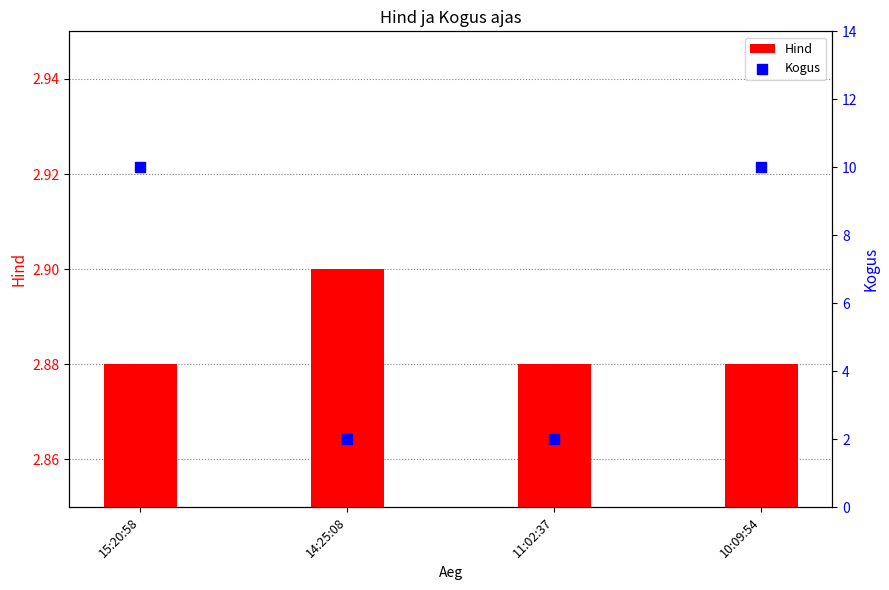

Which series has the largest total across all categories?

Kogus